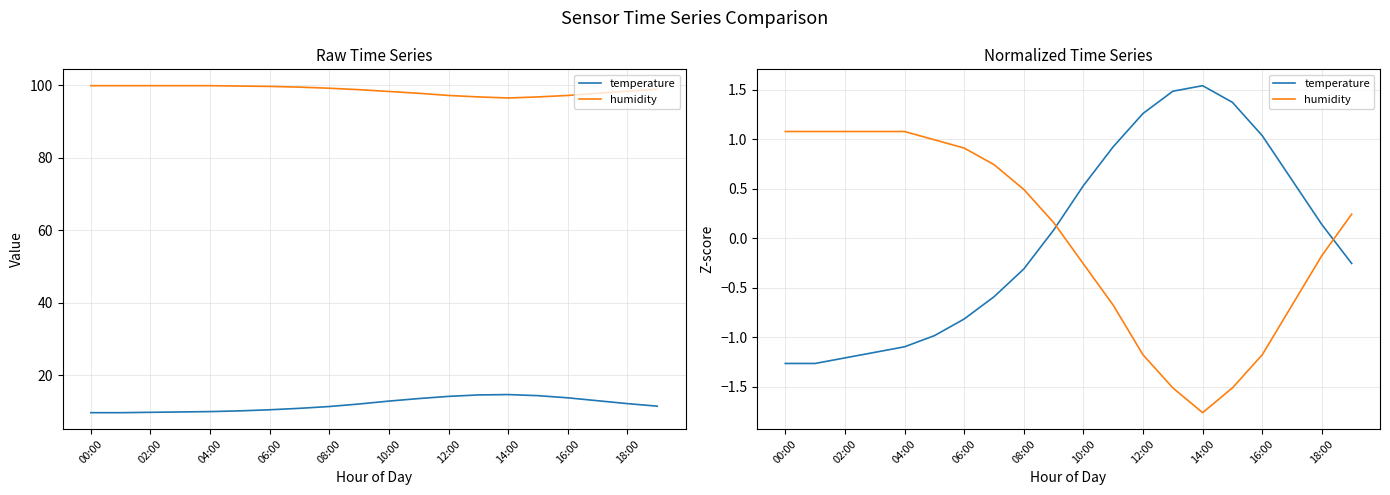

How many intersections are there between humidity and temperature?

2